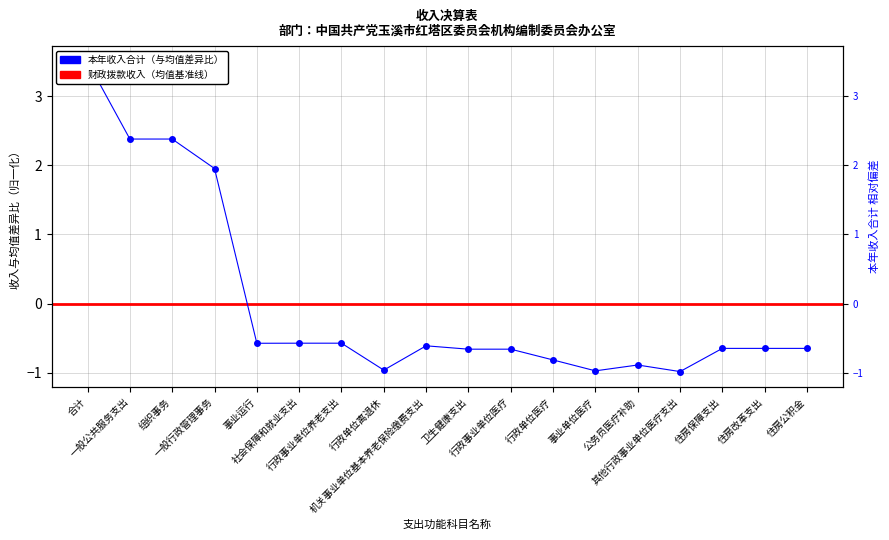

At which category does 本年收入合计 reach its first local peak?

机关事业单位基本养老保险缴费支出